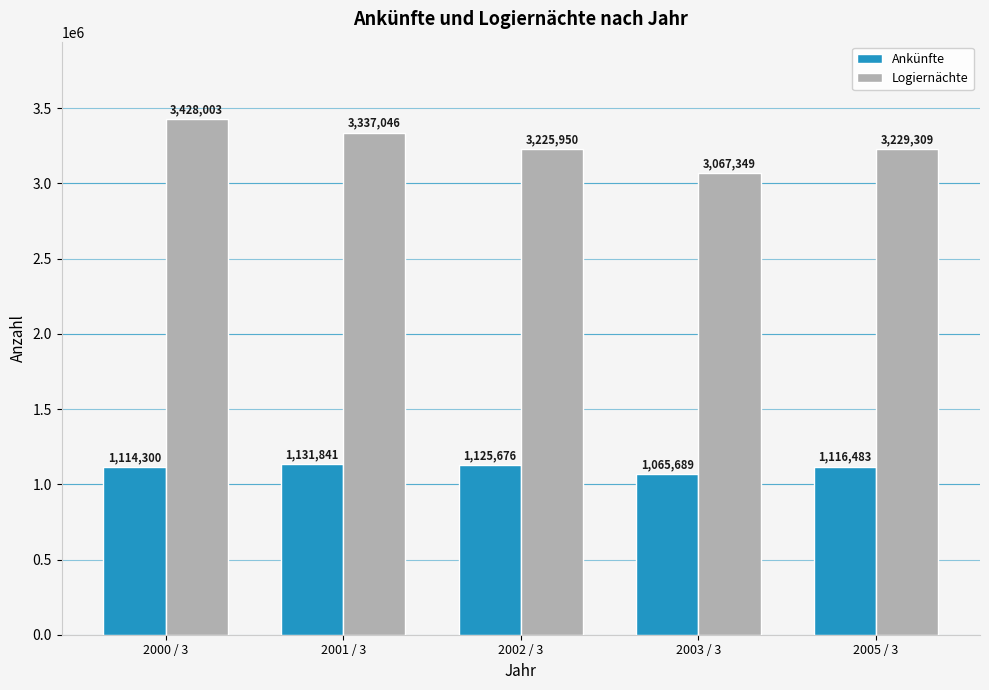

At which category is the sum across all series the highest?

2000 / 3